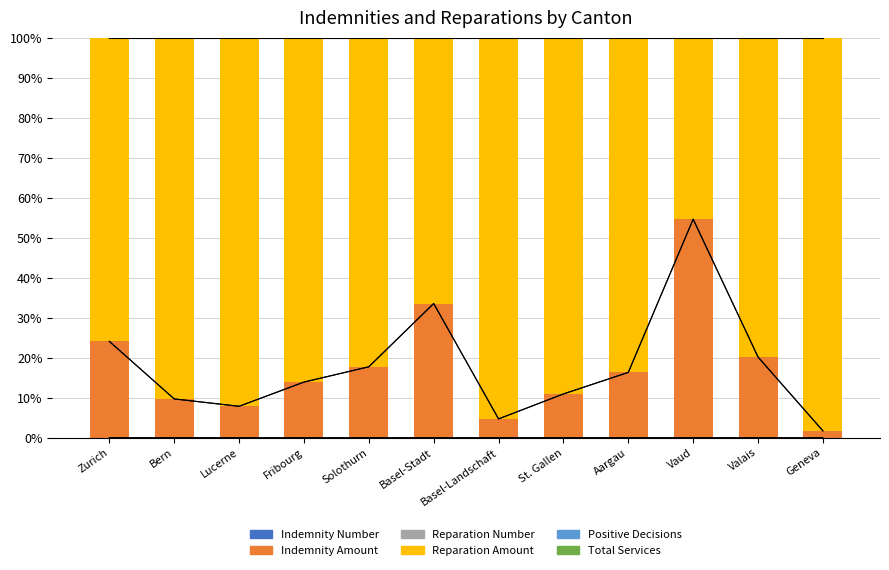

Between Bern and Fribourg, which series saw the biggest shift?

Indemnity Amount